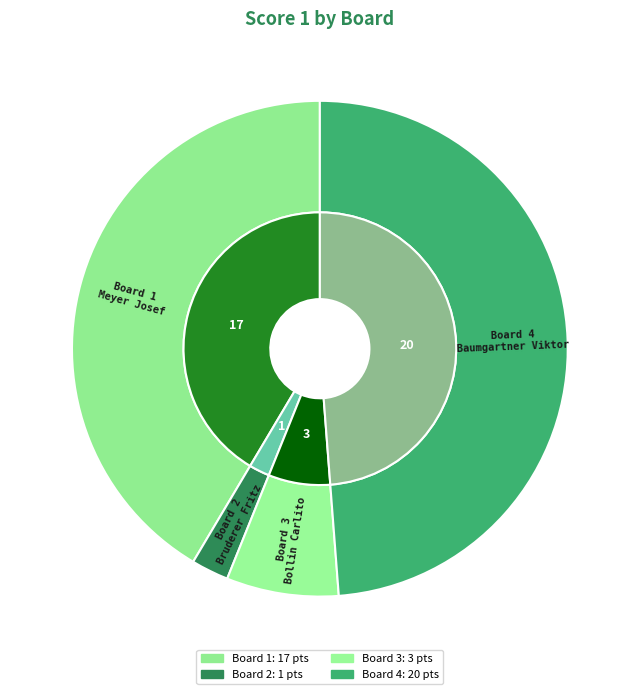

Which category has the biggest portion of the pie?

Board 4
Baumgartner Viktor